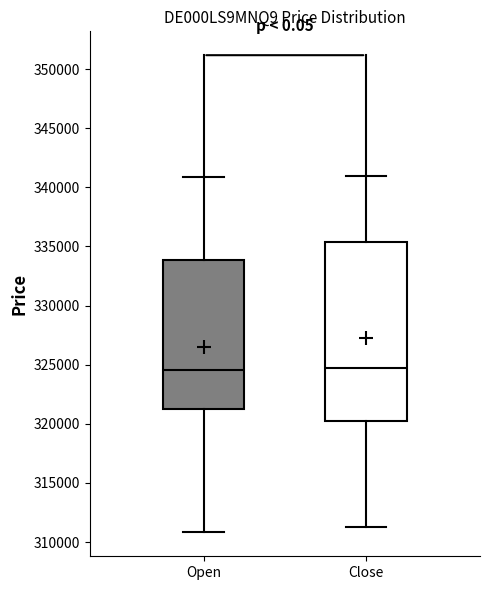

Where is the lower edge of the box for Close on the y-axis? The values are not printed on the chart, so give them approximately, as read against the axis.

320000